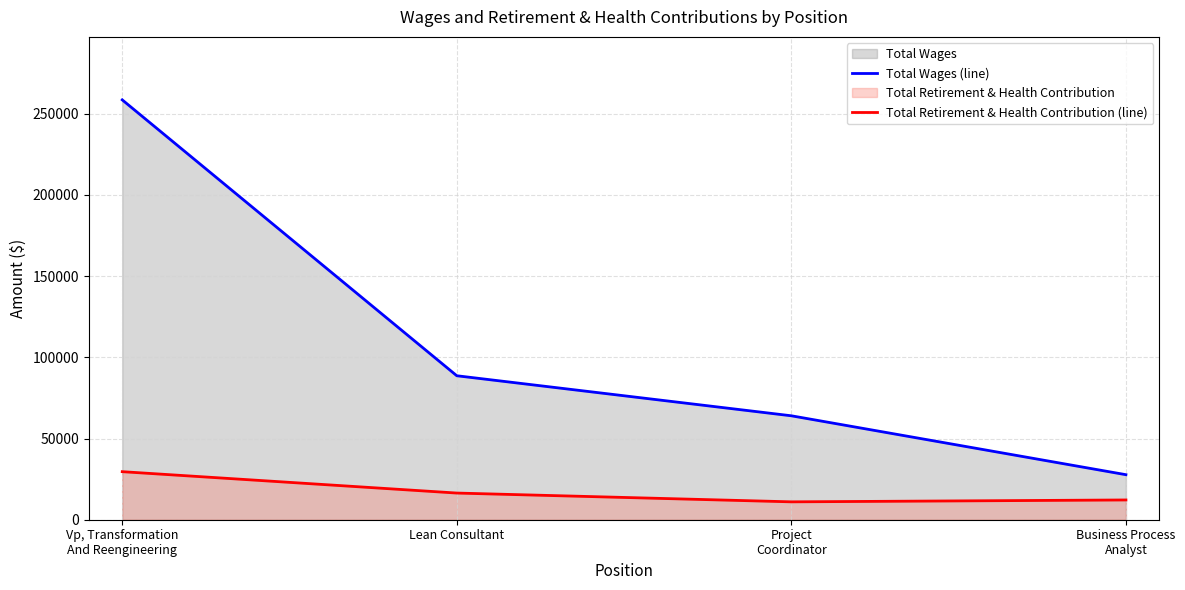

At Business Process
Analyst, list the series in order from largest to smallest.

Total Wages (line), Total Retirement & Health Contribution (line)